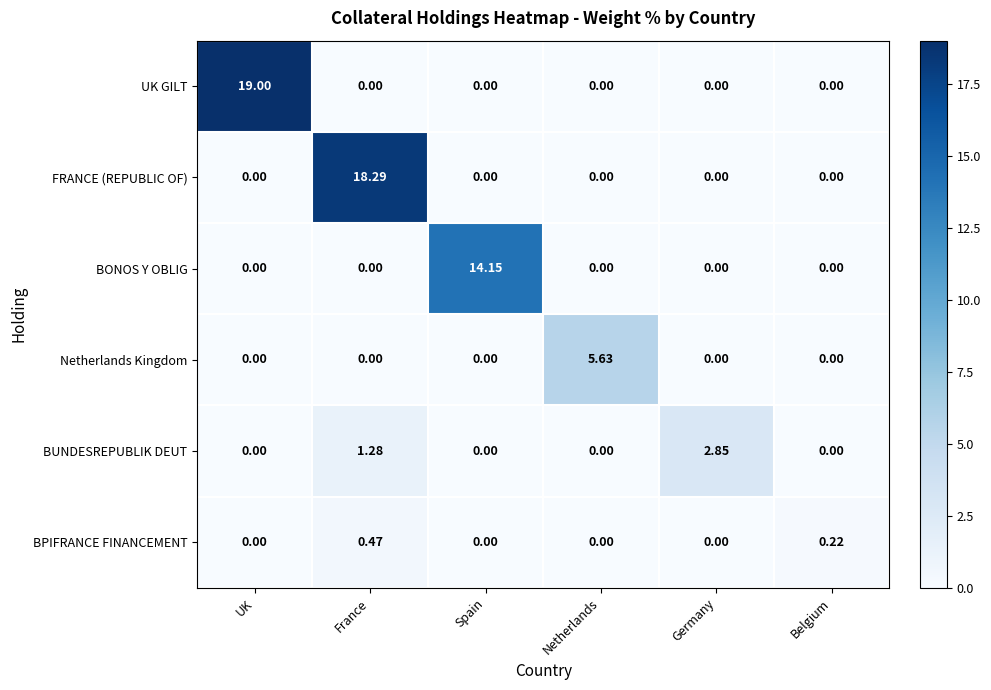

List the series in order of their peak value, highest first.

UK GILT, FRANCE (REPUBLIC OF), BONOS Y OBLIG, Netherlands Kingdom, BUNDESREPUBLIK DEUT, BPIFRANCE FINANCEMENT